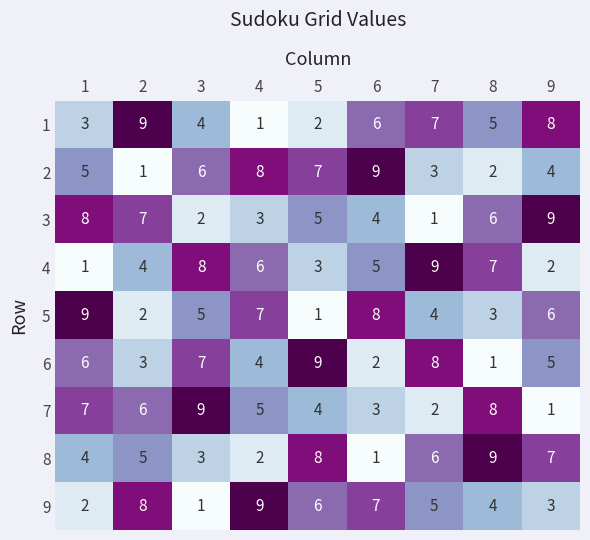

At how many categories does at least one series exceed 3?

9